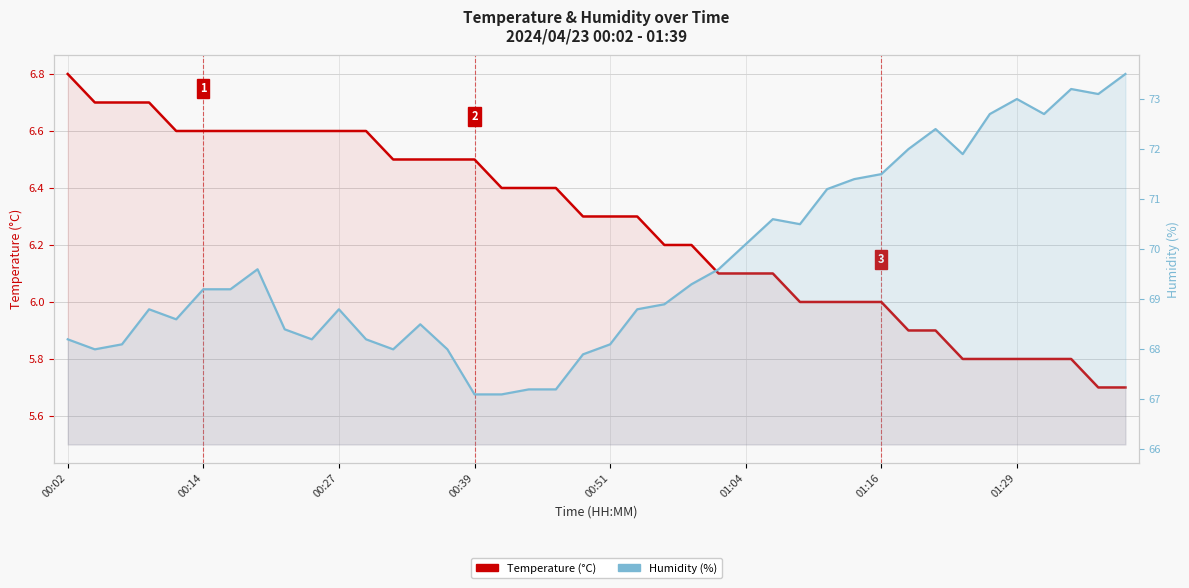

What is the average value of the Humidity (%) series?

69.7